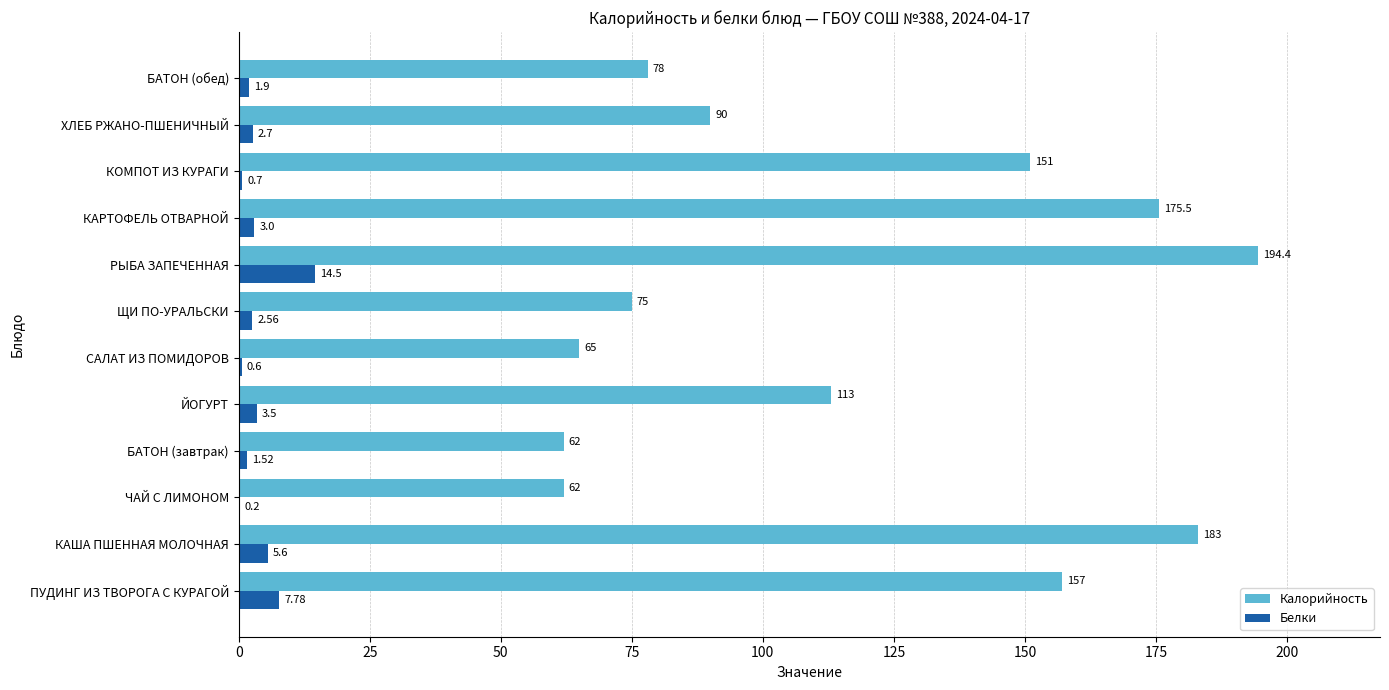

Between РЫБА ЗАПЕЧЕННАЯ and КОМПОТ ИЗ КУРАГИ, which series saw the biggest shift?

Калорийность